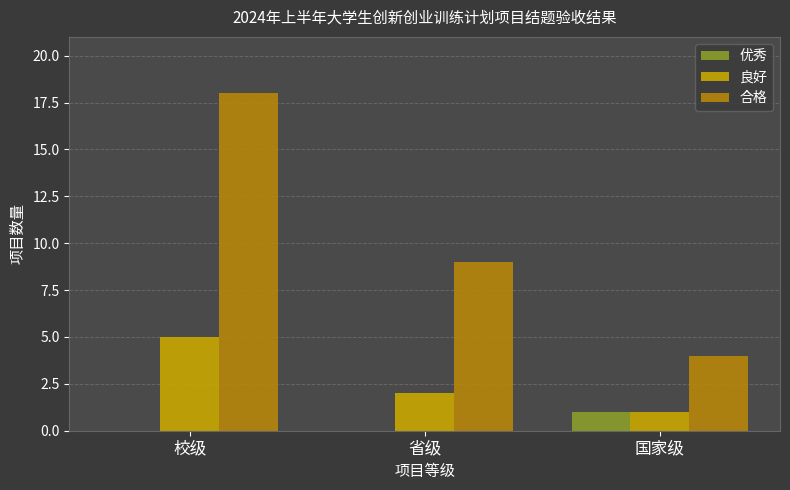

Which series has the largest range (max minus min)?

合格